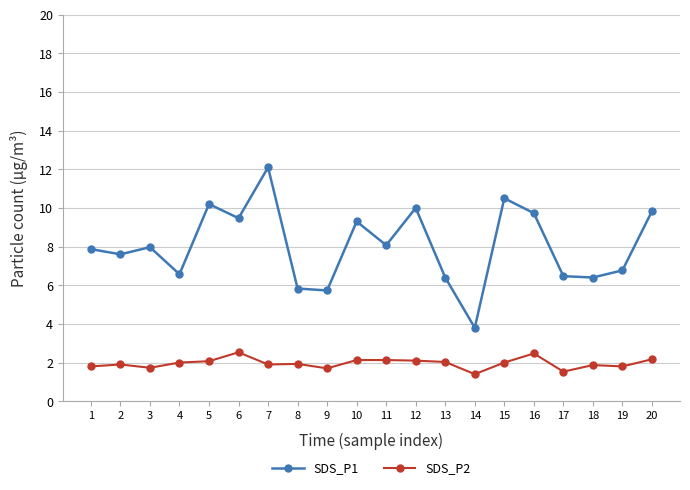

The value of SDS_P1 at 9 is 2.8. True or false?

False